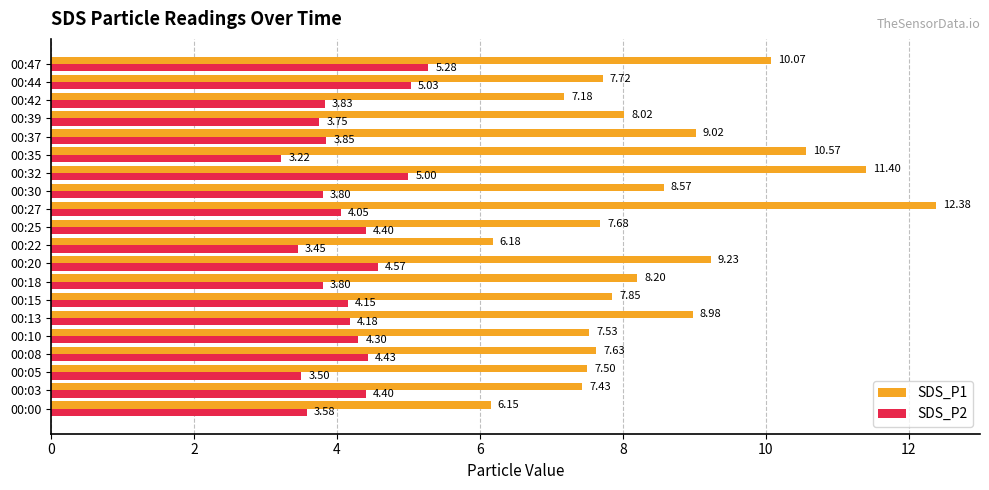

Rank the series by their maximum value, from lowest to highest.

SDS_P2, SDS_P1